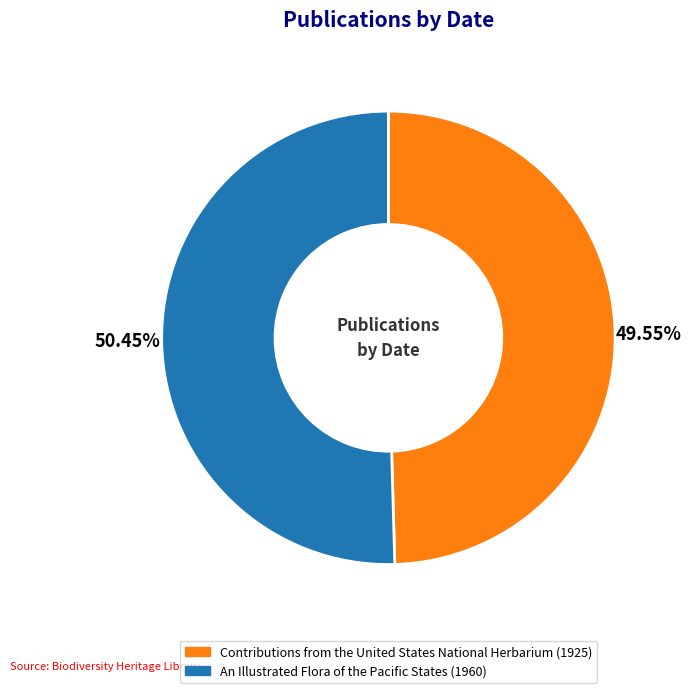

True or false: An Illustrated Flora of the Pacific States (1960) accounts for 43% of the total.

False